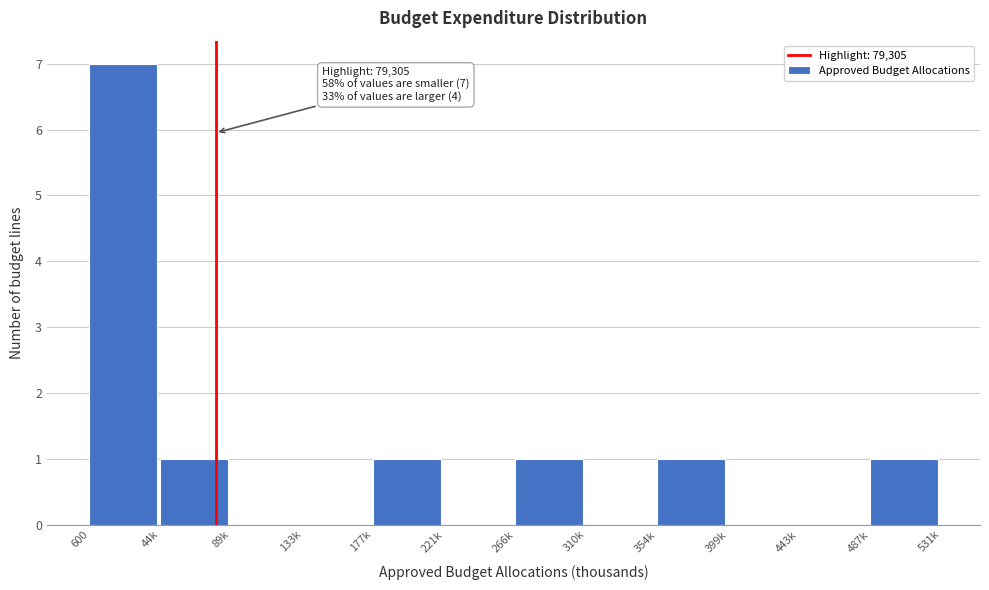

Reading left to right, list all the values displayed in this chart.

600=7	44k=1	89k=0	133k=0	177k=1	221k=0	266k=1	310k=0	354k=1	399k=0	443k=0	487k=1